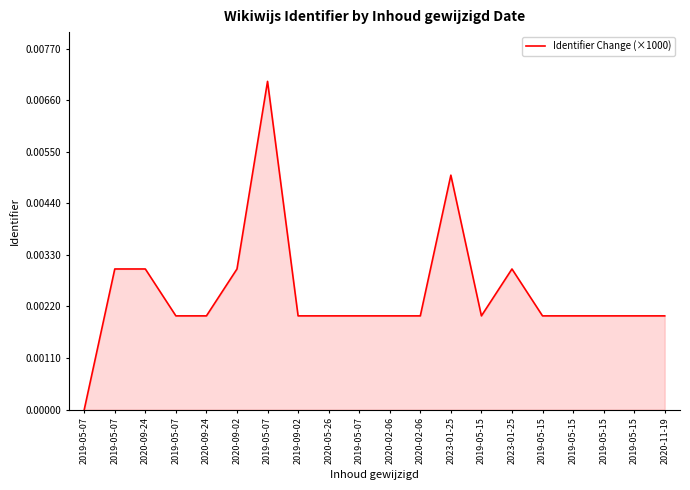

Between 2020-09-24 and 2019-05-15, which is larger?

2020-09-24